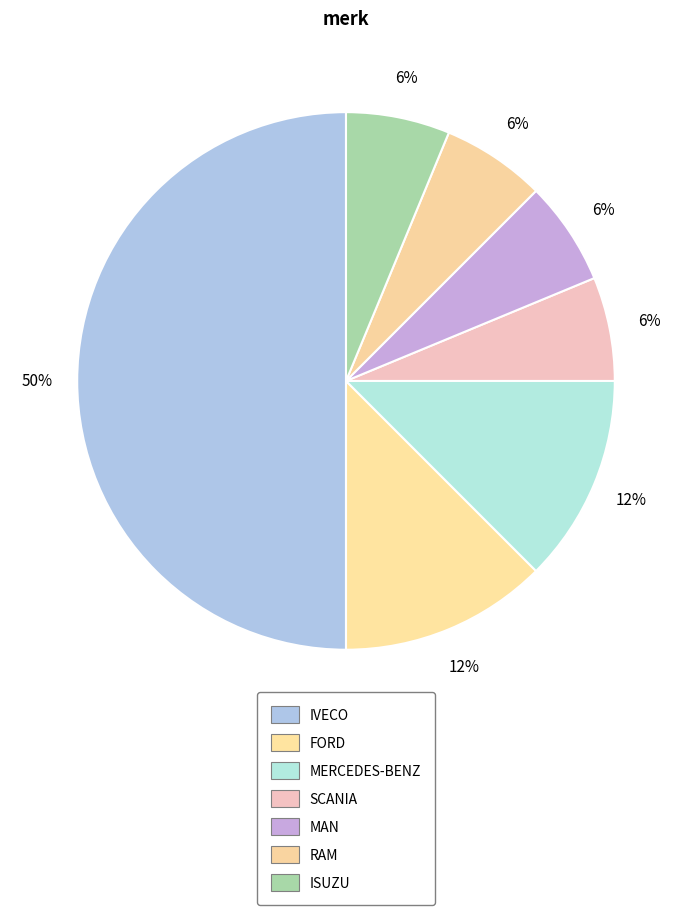

How many segments does this pie chart have?

7